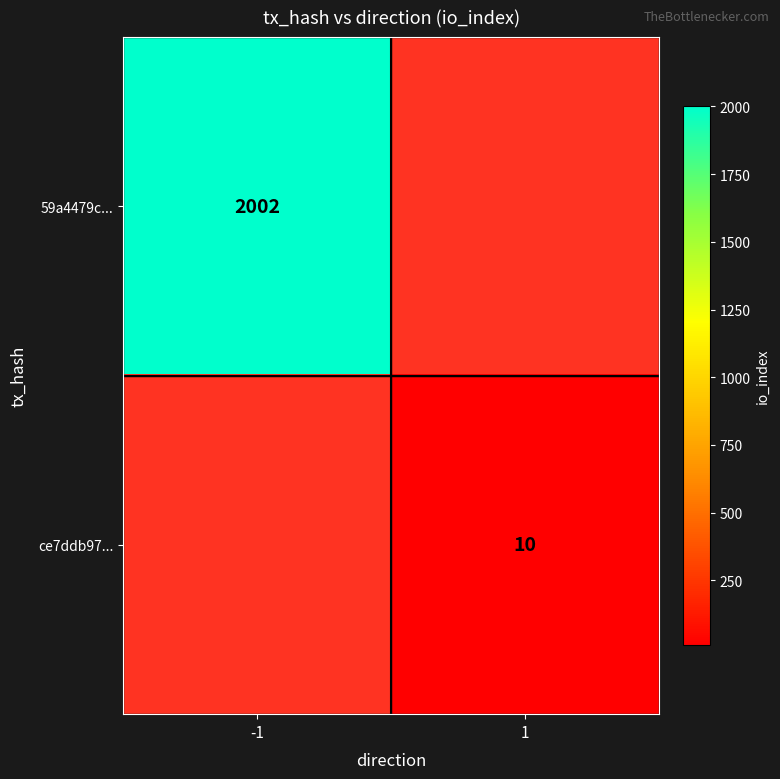

Is the value of 59a4479c... at -1 greater than the value of ce7ddb97... at 1?

Yes